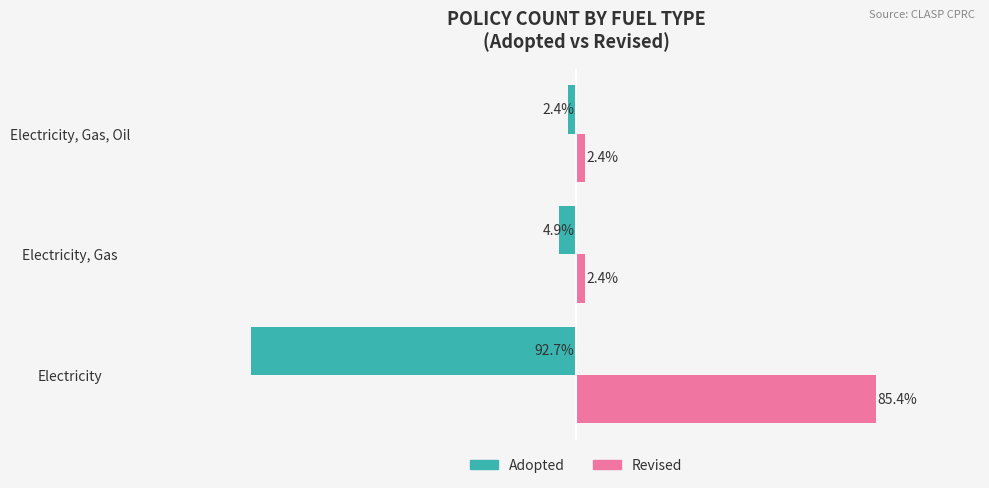

At which category is the sum across all series the highest?

Electricity, Gas, Oil